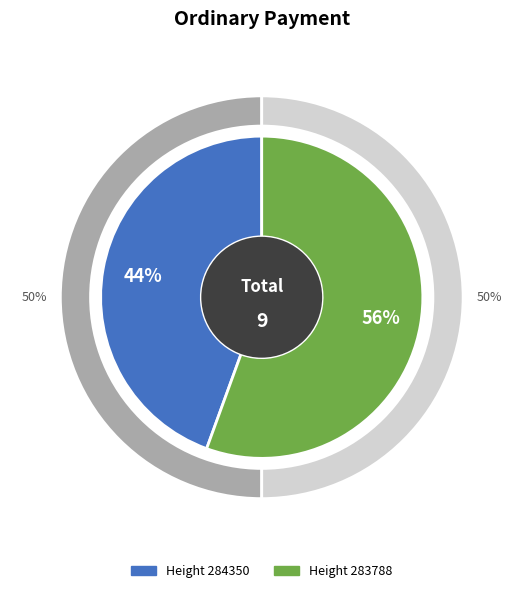

How much of the chart is everything except 284350?

55.6%